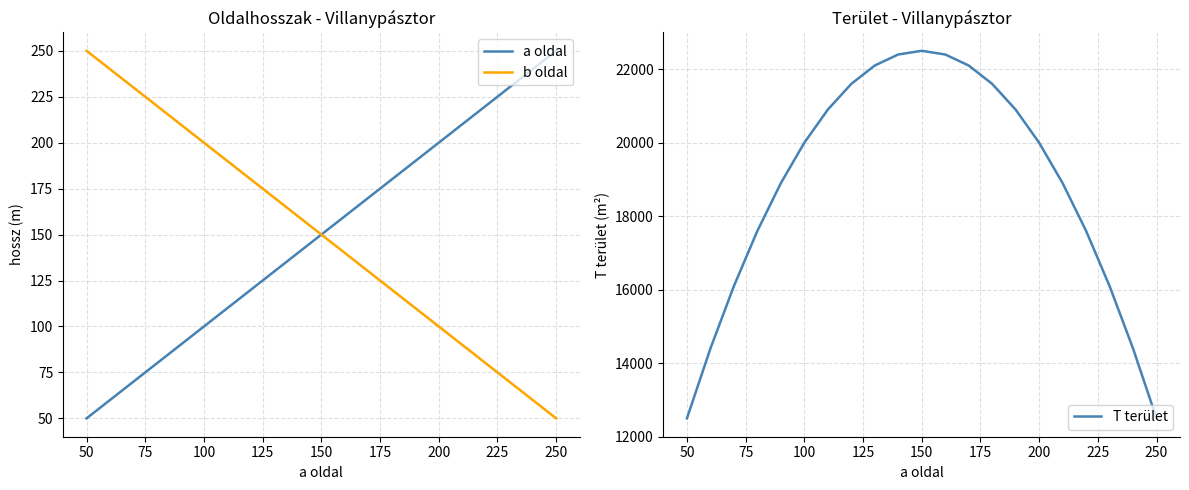

The value of b oldal at 200 is 42. True or false?

False